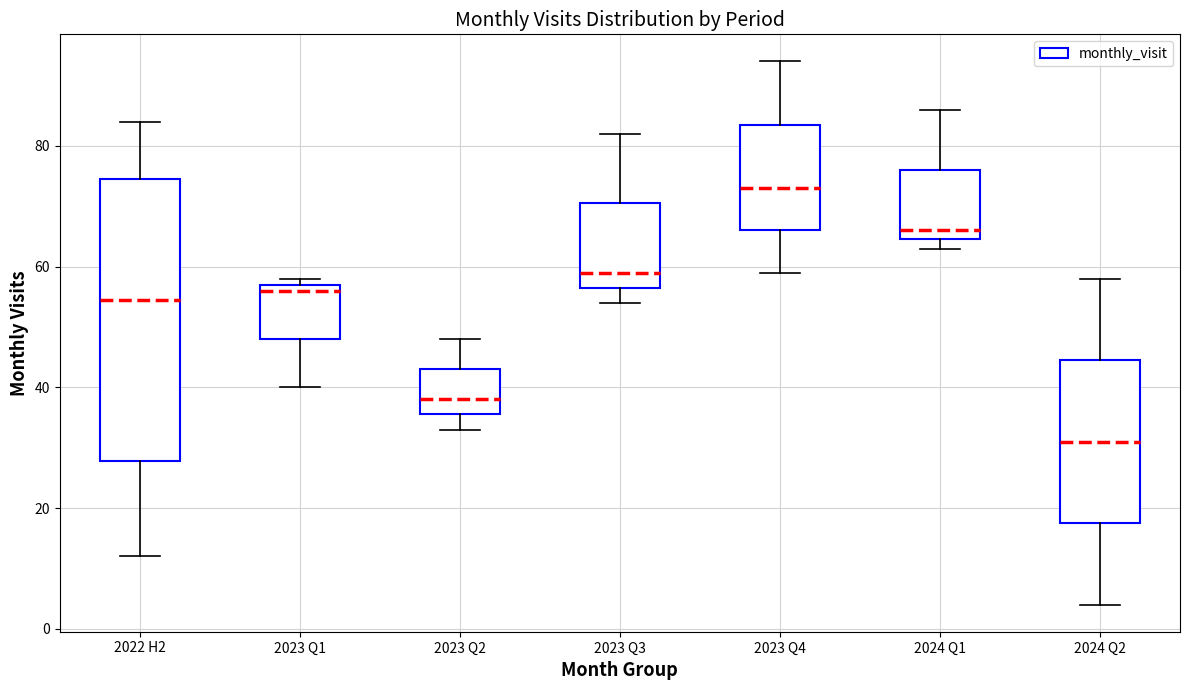

Which box's median line is the highest?

2023 Q4